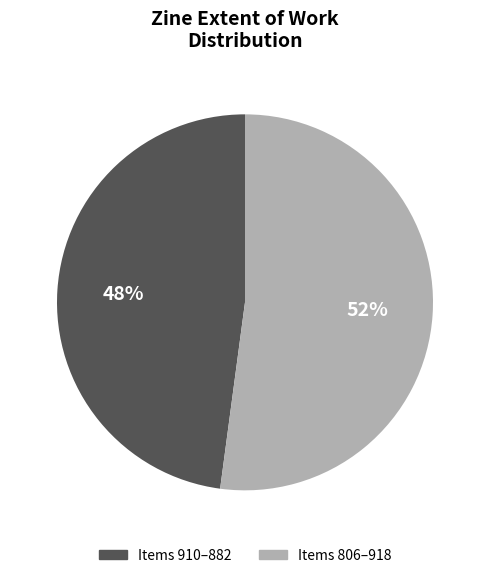

Does any single category account for the majority?

Yes